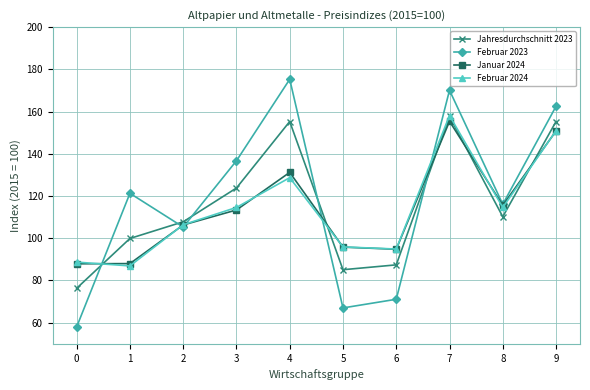

What is the value of the Februar 2024 point at the 5th from the left?

128.7